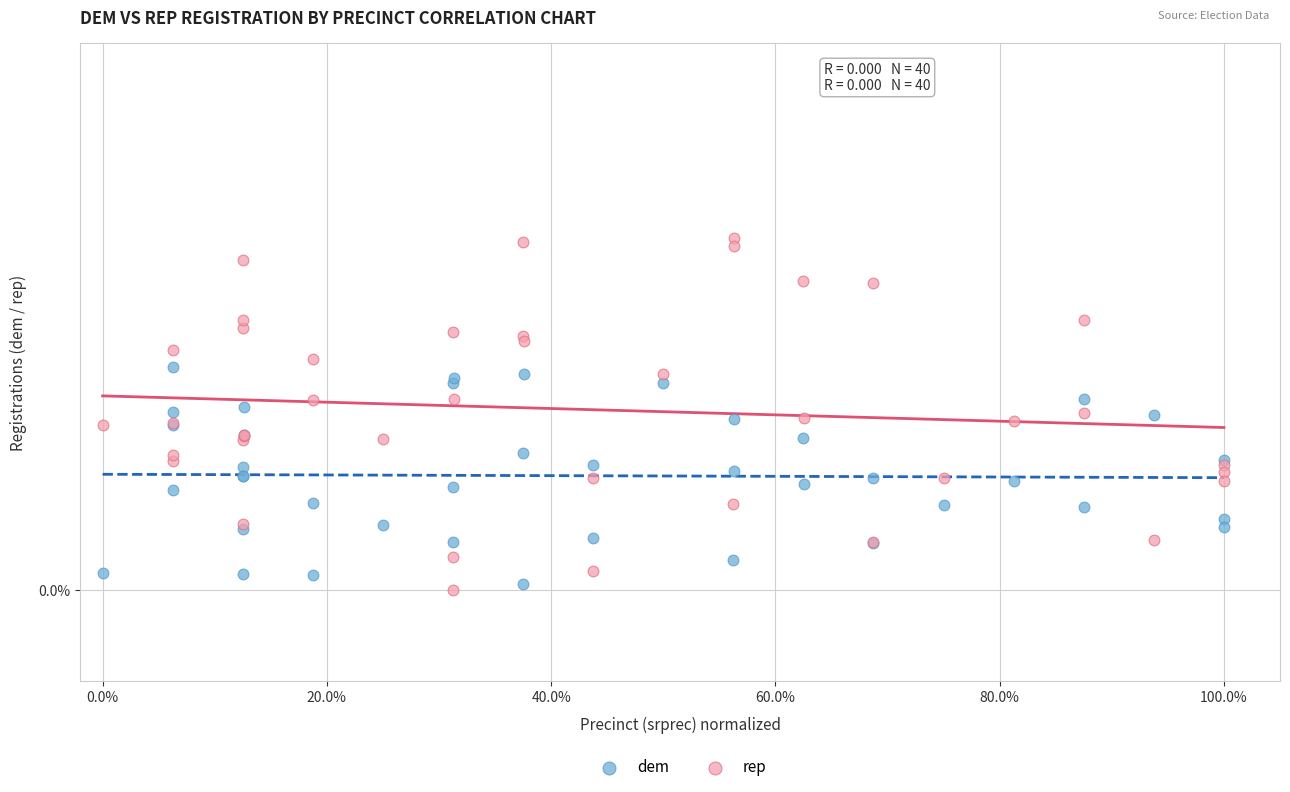

What are all the series names shown in the legend?

dem, rep